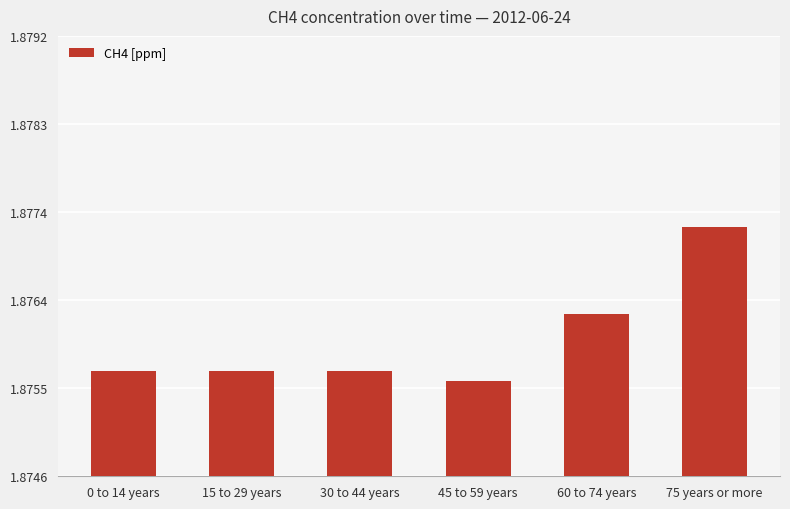

What is the ratio of the value at 30 to 44 years to the value at 45 to 59 years?

1.0